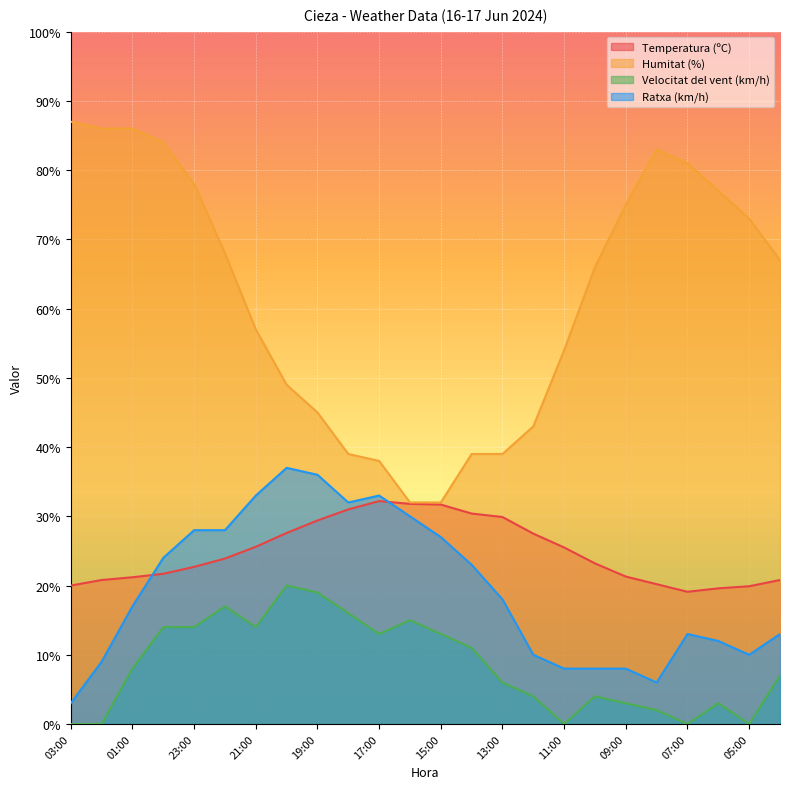

What is the maximum value for Temperatura (ºC)?

32.2